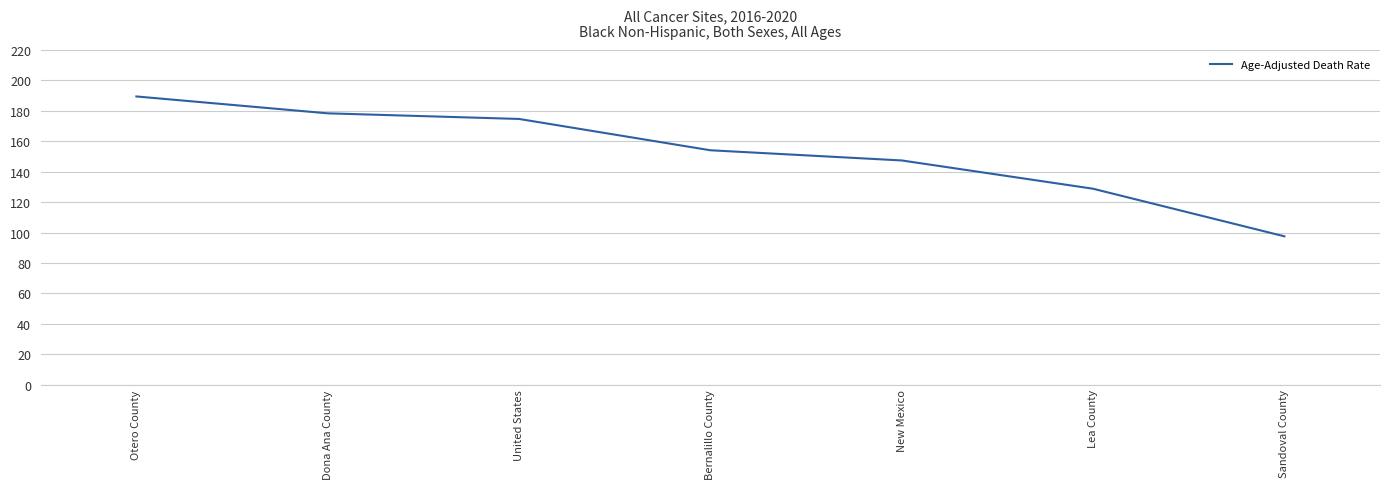

How many lines are shown in the chart?

1